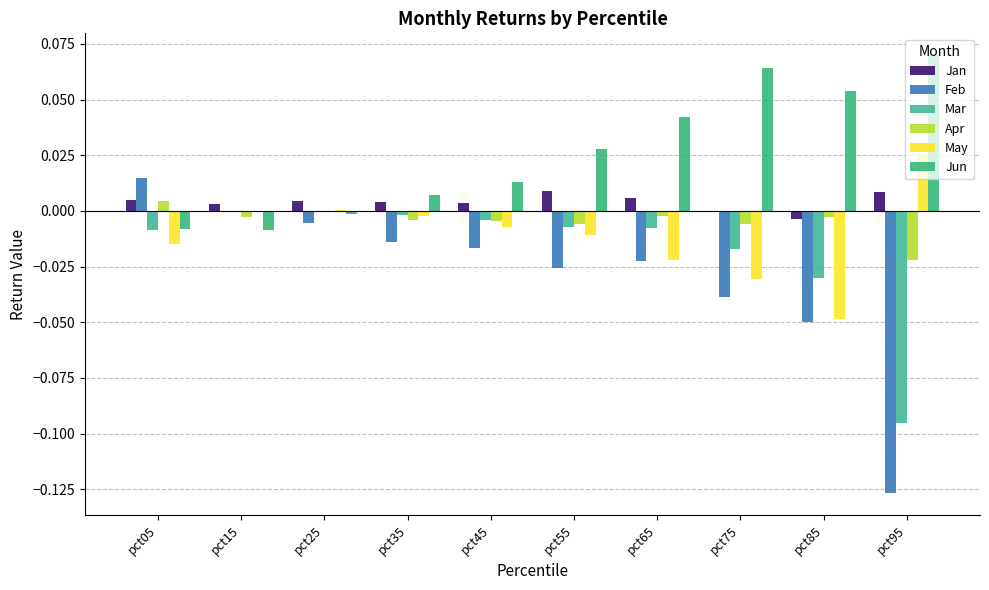

The value of Feb at pct55 is -0.0. True or false?

True